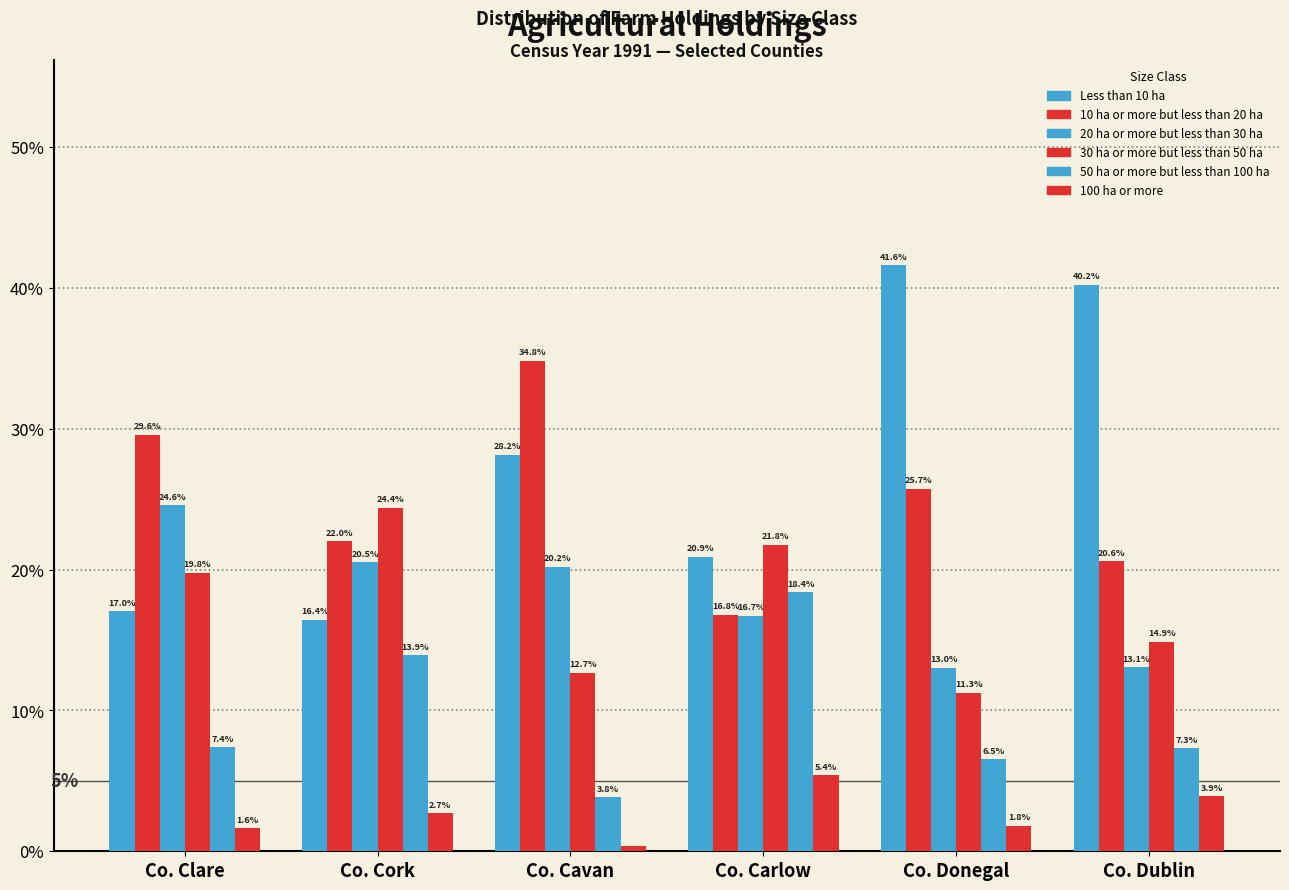

Does the chart contain stacked bars?

No